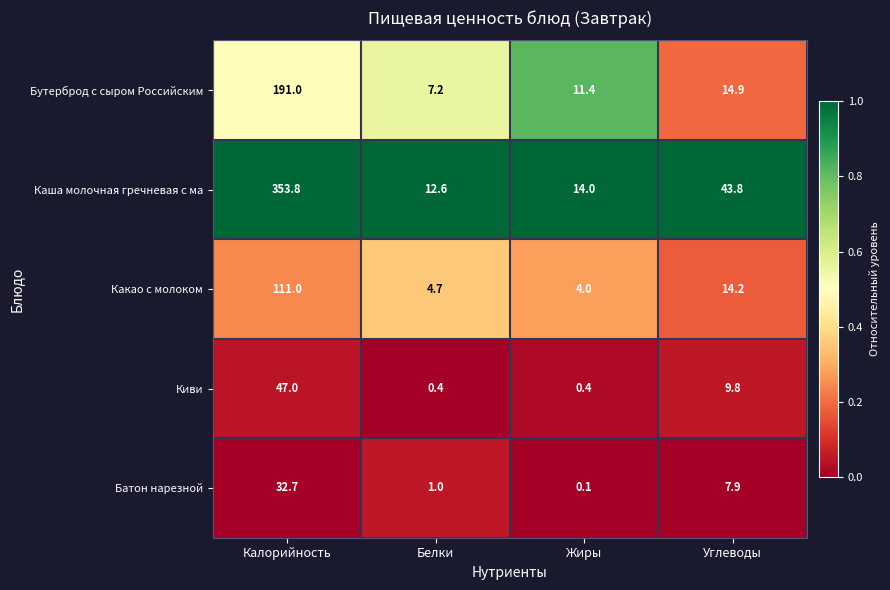

Rank the series by their maximum value, from highest to lowest.

Каша молочная гречневая с ма, Бутерброд с сыром Российским, Какао с молоком, Киви, Батон нарезной